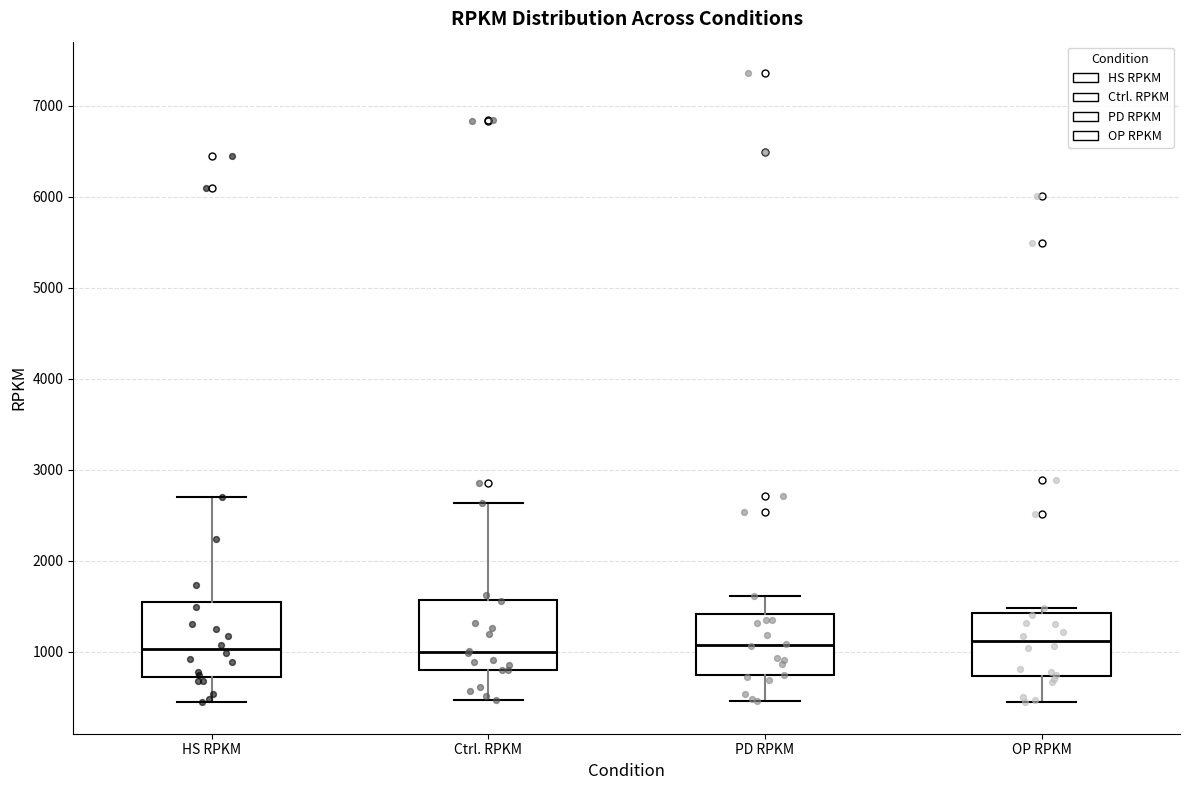

Reading left to right, transcribe this box plot: for each box, give where its median line is, the range the box spans, and where its two whiskers end, as read against the y-axis. The values are not printed on the chart, so give them approximately, as read against the axis.

HS RPKM: median 1000, box 700 to 1600, whiskers 400 to 2700
Ctrl. RPKM: median 1000, box 800 to 1600, whiskers 500 to 2600
PD RPKM: median 1100, box 700 to 1400, whiskers 500 to 1600
OP RPKM: median 1100, box 700 to 1400, whiskers 400 to 1500